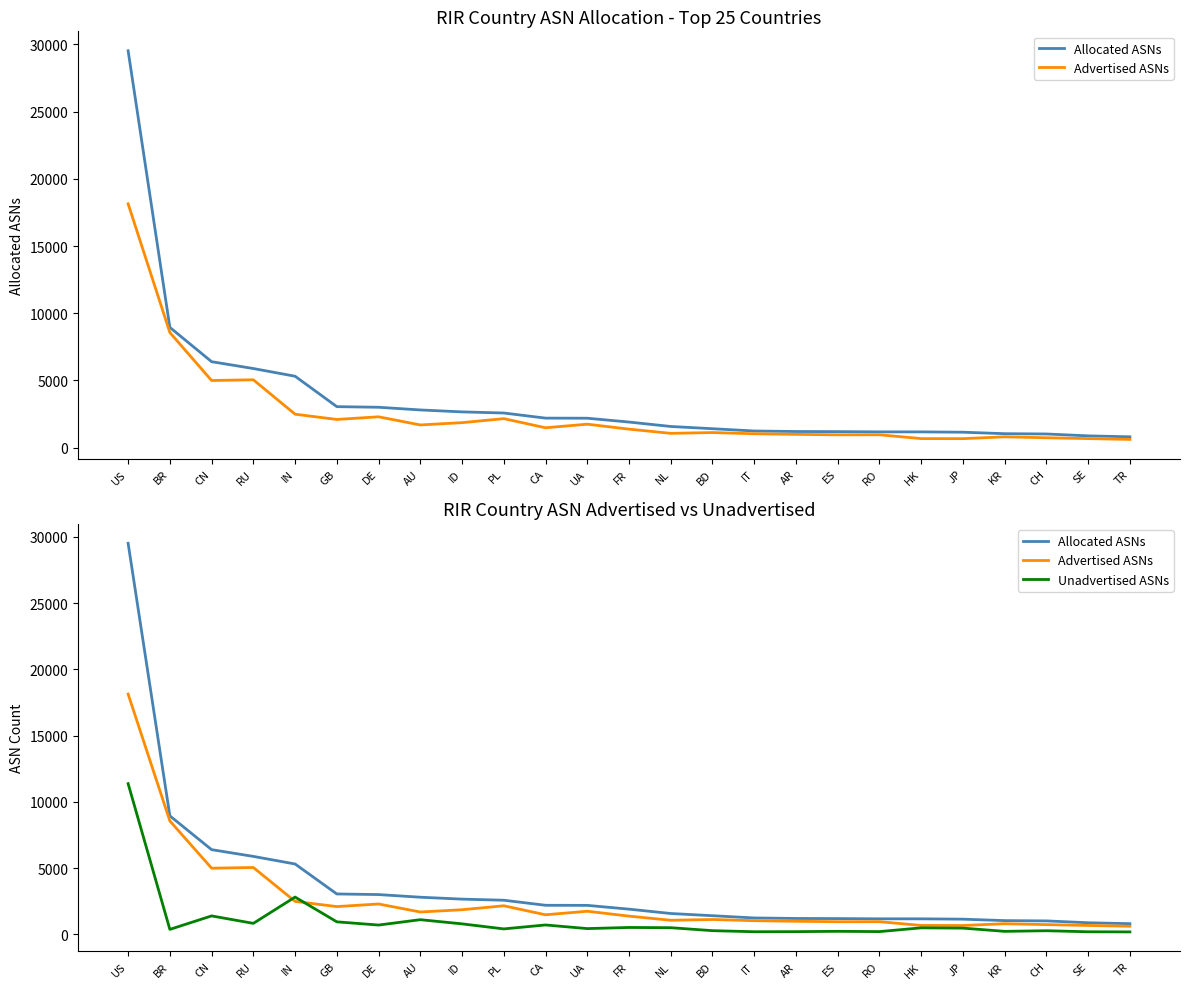

True or false: Unadvertised ASNs and Advertised ASNs cross at least once.

True